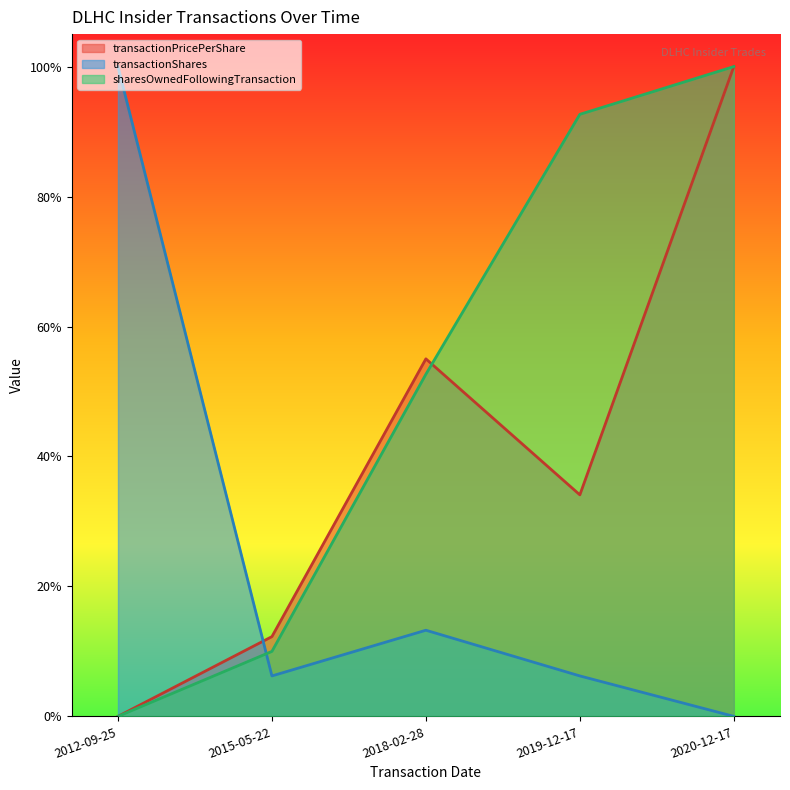

Does the chart have visible grid lines?

No